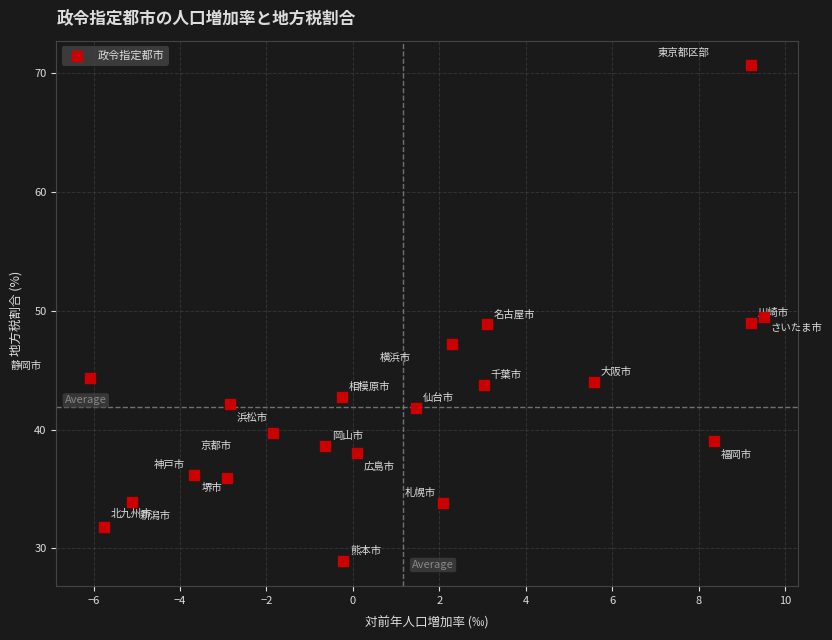

What is the range of X values (max minus min)?

15.6